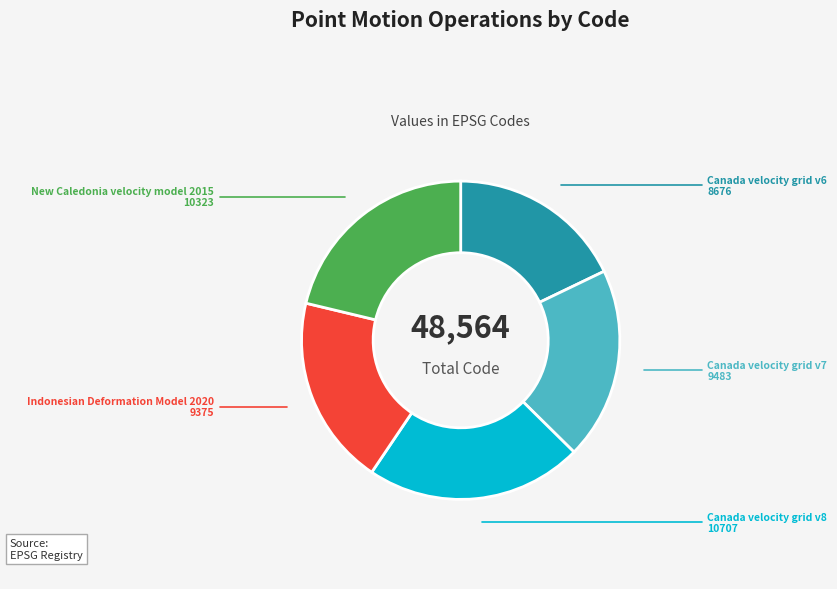

True or false: Canada velocity grid v6 accounts for 18% of the total.

True